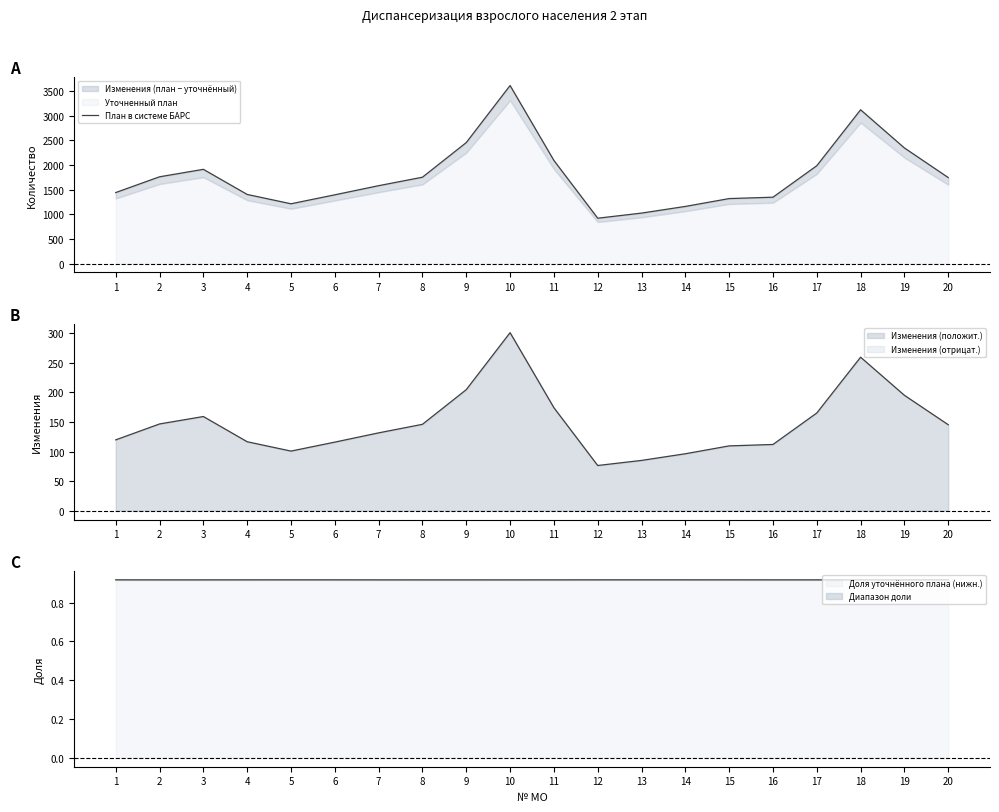

How many interior local peaks (higher than both neighbors) does the data have?

3